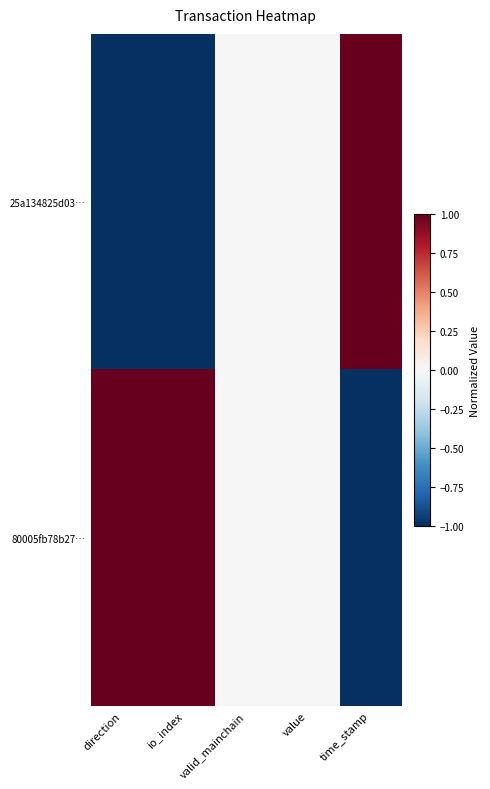

What is the difference between the highest and lowest values at io_index?

2